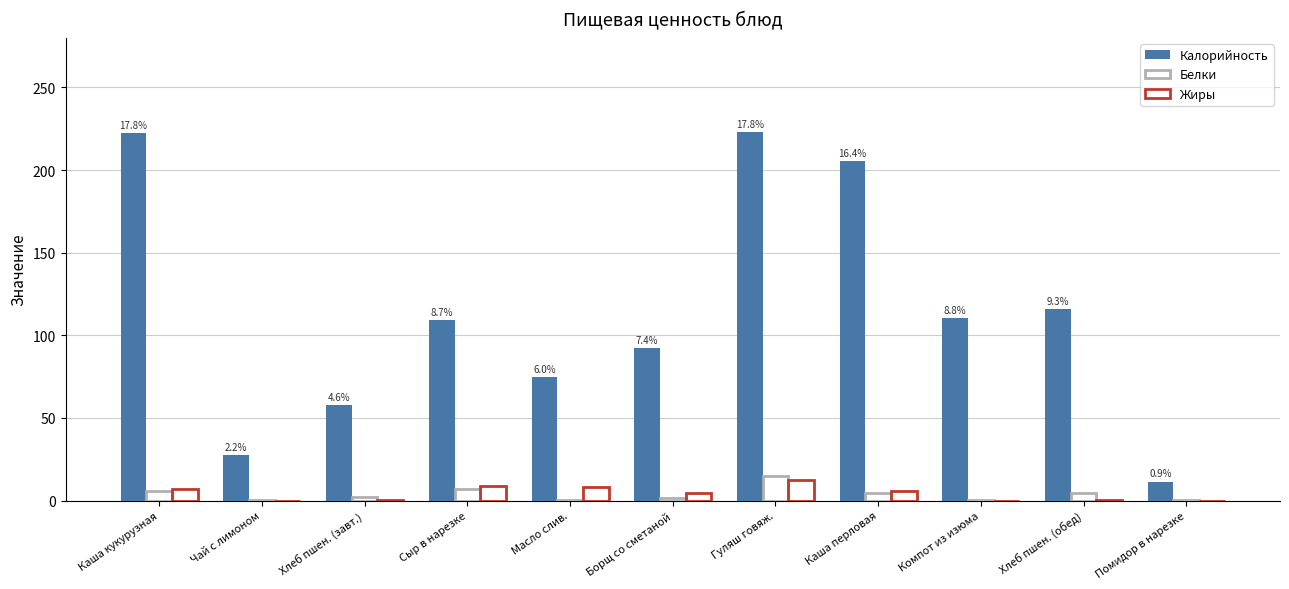

Reading left to right, list all the values displayed in this chart.

Калорийность: 222.3	27.6	57.9	109.1	74.9	92.3	222.8	205.3	110.2	115.7	11.5
Белки: 5.8	0.3	2.3	7.0	0.1	1.7	15.0	4.4	0.5	4.6	0.4
Жиры: 6.9	0.0	0.3	9.0	8.3	4.9	12.7	5.9	0.0	0.6	0.0